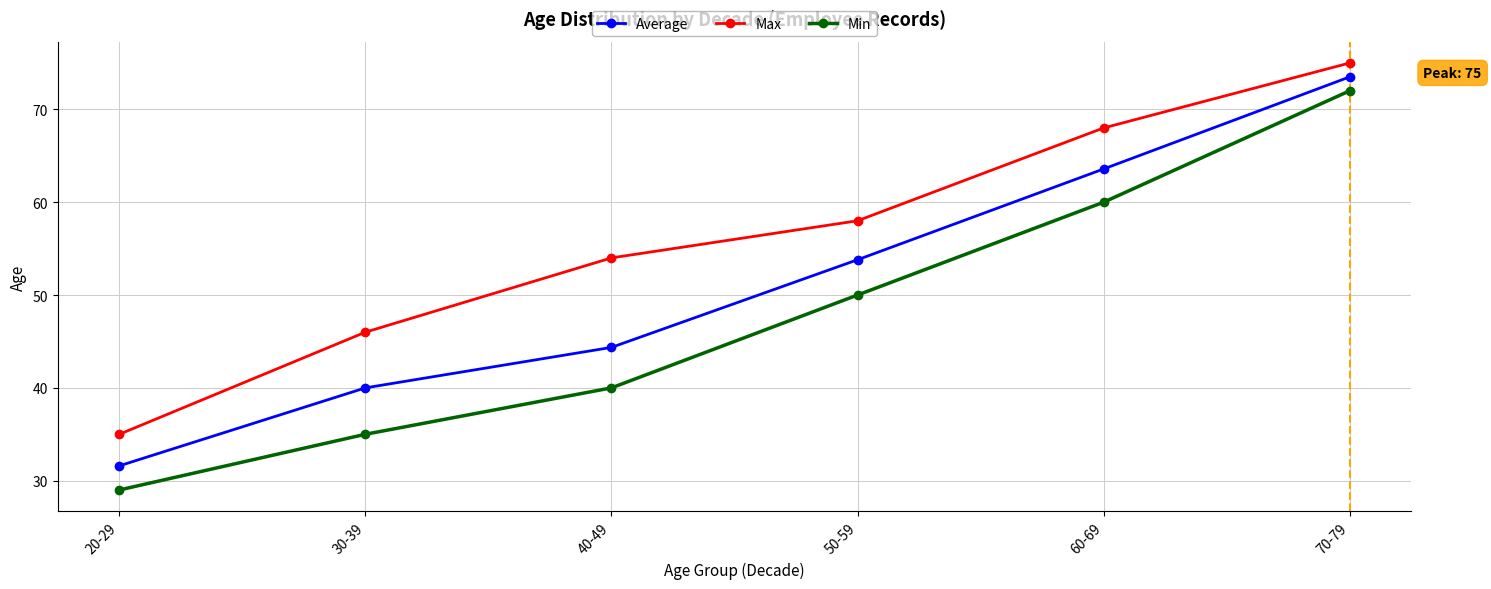

True or false: Min has more than 1 interior local peaks.

False